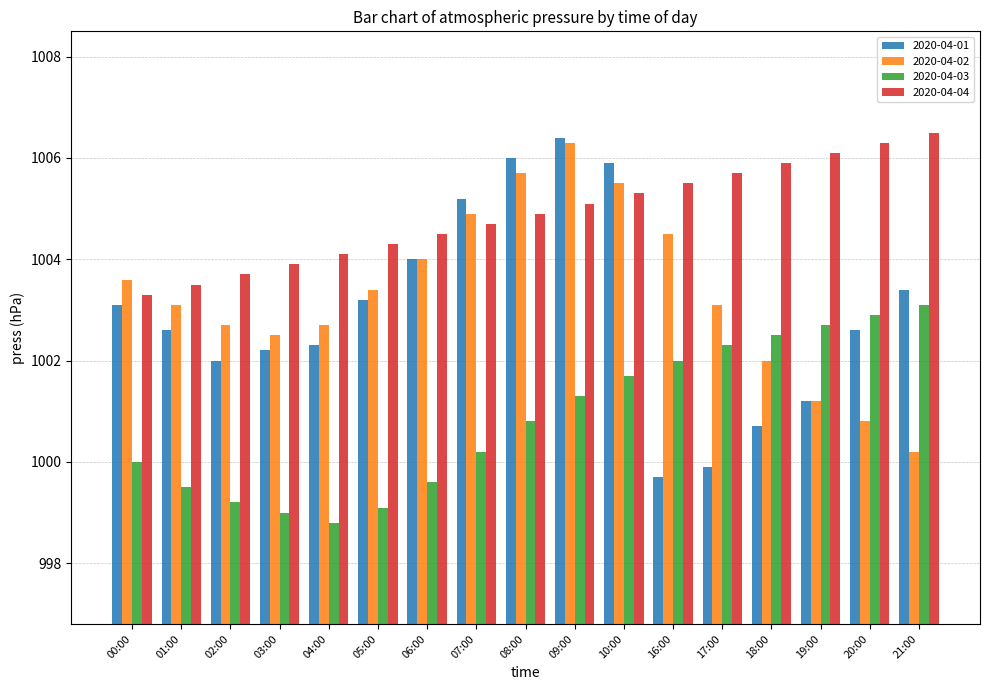

What is the spread (max minus min) of values at 07:00?

5.0